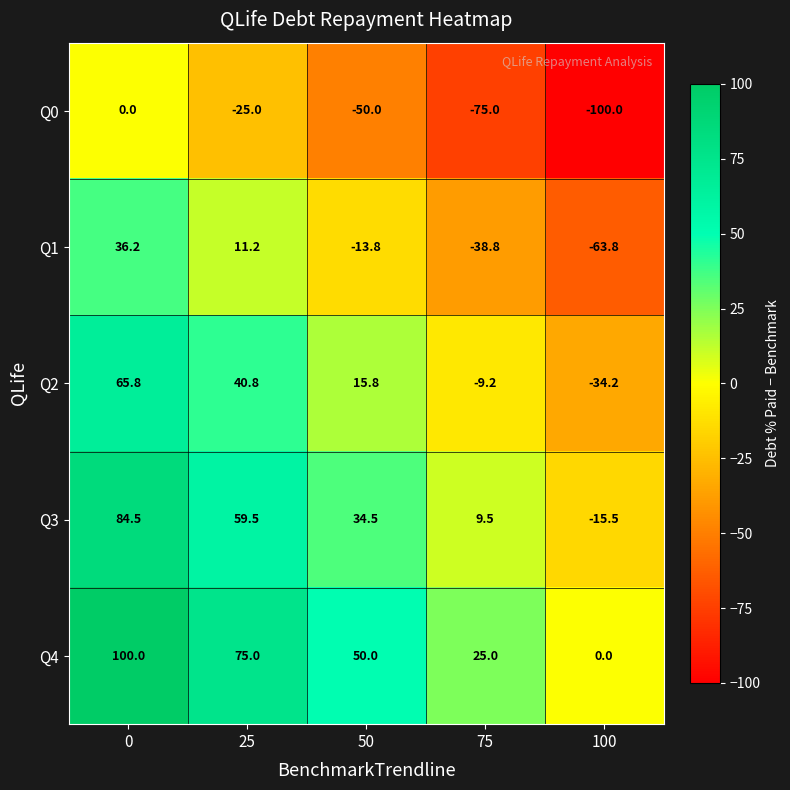

How many data points in Q3 are less than 34?

2